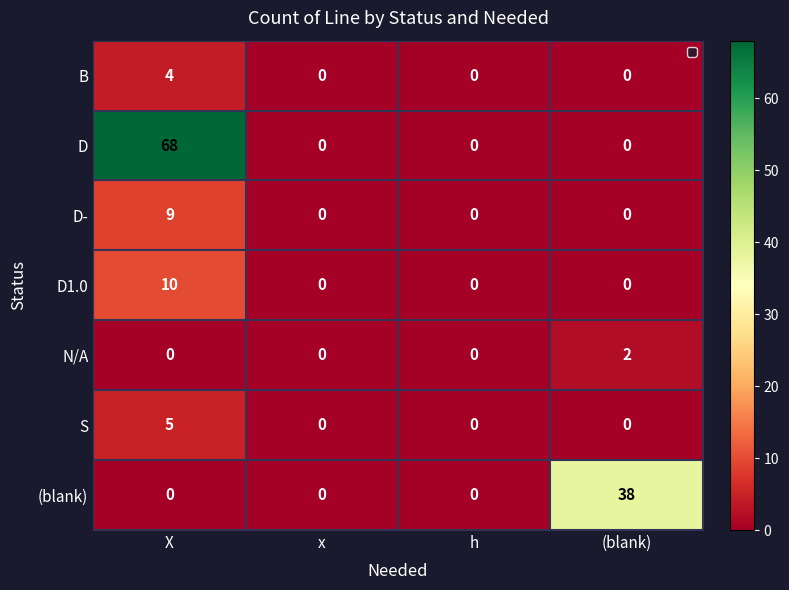

What is the difference between the maximum and minimum values in the (blank) series?

38